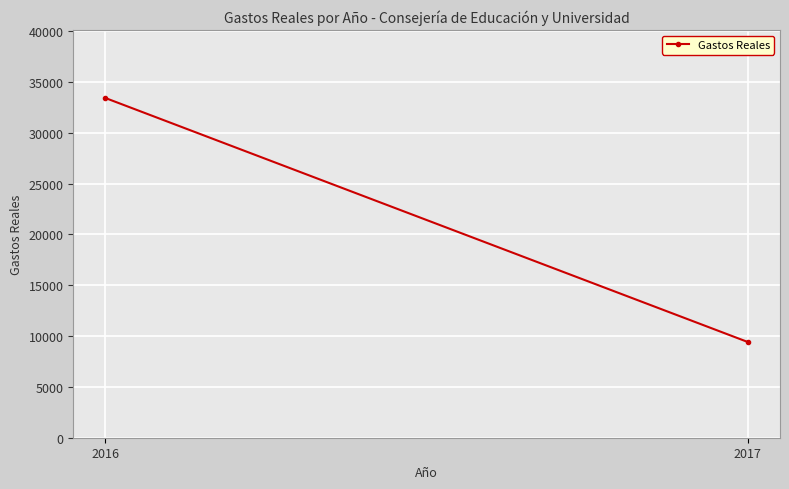

How many lines are shown in the chart?

1